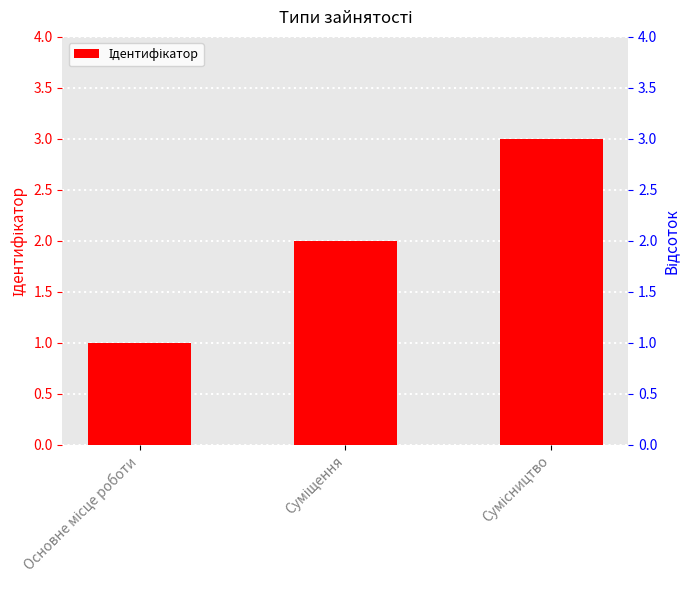

Count the number of values greater than 2.

1